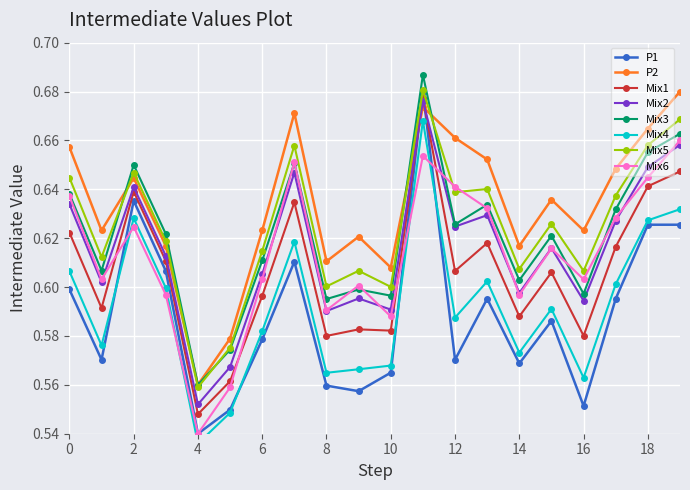

What is the maximum value shown in the chart?

0.7